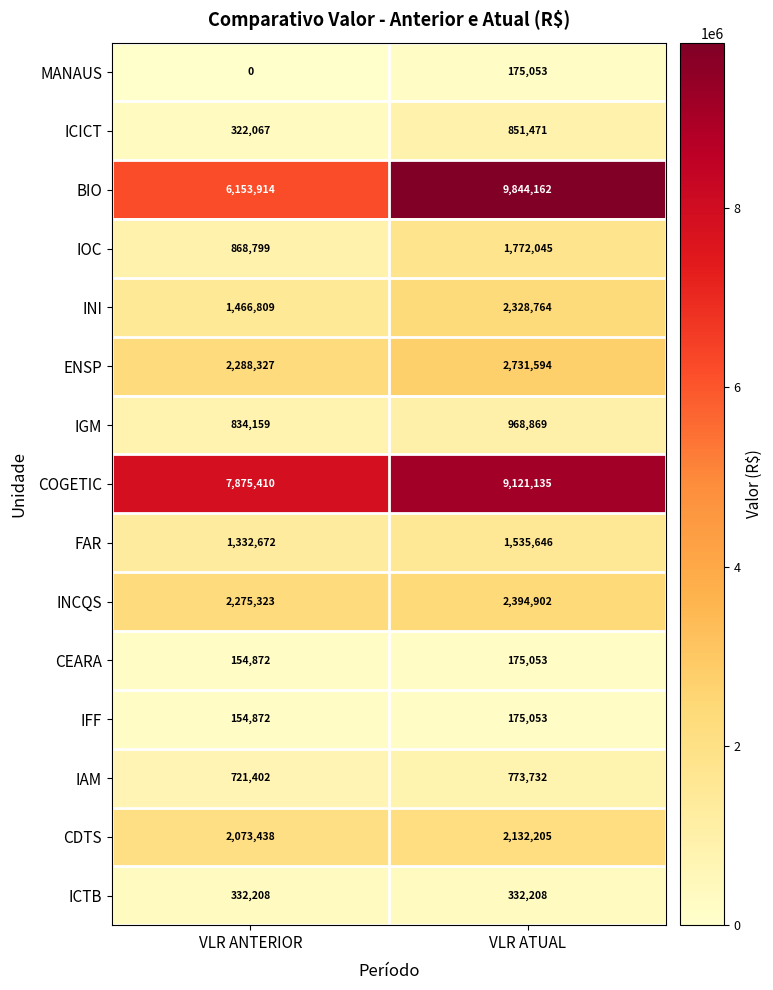

At which category is the sum across all series the highest?

VLR ATUAL